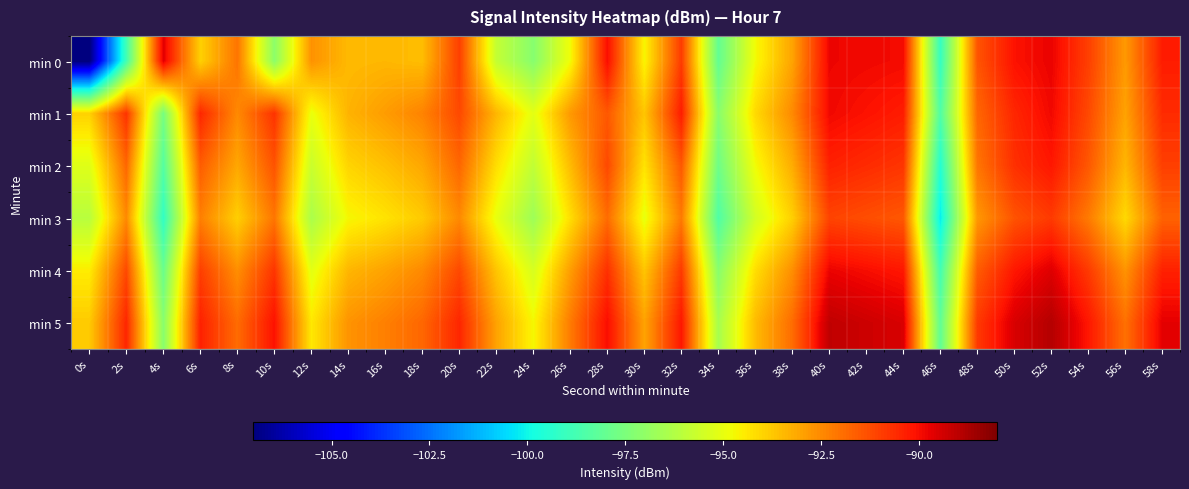

Reading left to right, transcribe all the data shown in this chart.

min 0: 0s=-107.1	2s=-98.8	4s=-89.6	6s=-93.9	8s=-92.1	10s=-97.1	12s=-92.7	14s=-93.5	16s=-93.4	18s=-93.5	20s=-91.0	22s=-95.8	24s=-97.2	26s=-94.8	28s=-90.0	30s=-94.6	32s=-90.9	34s=-98.1	36s=-94.8	38s=-93.0	40s=-89.8	42s=-89.9	44s=-89.9	46s=-99.1	48s=-91.4	50s=-90.1	52s=-89.8	54s=-91.0	56s=-92.8	58s=-90.3
min 1: 0s=-94.0	2s=-90.8	4s=-97.6	6s=-90.5	8s=-92.5	10s=-90.8	12s=-95.0	14s=-93.3	16s=-92.9	18s=-92.4	20s=-91.2	22s=-93.4	24s=-95.1	26s=-92.8	28s=-91.5	30s=-93.7	32s=-90.3	34s=-97.2	36s=-94.1	38s=-92.5	40s=-89.9	42s=-90.1	44s=-90.3	46s=-98.5	48s=-91.8	50s=-90.5	52s=-89.9	54s=-91.2	56s=-93.0	58s=-90.6
min 2: 0s=-95.2	2s=-91.8	4s=-98.4	6s=-91.6	8s=-93.1	10s=-91.4	12s=-95.7	14s=-94.0	16s=-93.6	18s=-93.1	20s=-91.8	22s=-94.2	24s=-95.9	26s=-93.5	28s=-91.2	30s=-94.3	32s=-91.5	34s=-97.8	36s=-94.8	38s=-93.2	40s=-90.4	42s=-90.6	44s=-90.8	46s=-99.5	48s=-92.1	50s=-90.7	52s=-90.2	54s=-91.5	56s=-93.4	58s=-91.0
min 3: 0s=-96.1	2s=-92.5	4s=-99.2	6s=-92.3	8s=-93.9	10s=-92.1	12s=-96.4	14s=-94.7	16s=-94.3	18s=-93.8	20s=-92.5	22s=-95.0	24s=-96.7	26s=-94.2	28s=-91.9	30s=-95.0	32s=-92.2	34s=-98.5	36s=-95.5	38s=-93.9	40s=-91.1	42s=-91.3	44s=-91.5	46s=-100.2	48s=-92.8	50s=-91.4	52s=-90.9	54s=-92.2	56s=-94.1	58s=-91.7
min 4: 0s=-94.5	2s=-91.2	4s=-97.9	6s=-91.0	8s=-92.6	10s=-90.8	12s=-95.1	14s=-93.4	16s=-93.0	18s=-92.5	20s=-91.2	22s=-93.7	24s=-95.4	26s=-92.9	28s=-90.7	30s=-93.7	32s=-90.9	34s=-97.2	36s=-94.2	38s=-92.6	40s=-89.8	42s=-90.0	44s=-90.2	46s=-98.8	48s=-91.6	50s=-90.2	52s=-89.6	54s=-90.9	56s=-92.7	58s=-90.4
min 5: 0s=-93.8	2s=-90.5	4s=-97.2	6s=-90.4	8s=-91.9	10s=-90.1	12s=-94.4	14s=-92.7	16s=-92.3	18s=-91.8	20s=-90.5	22s=-93.0	24s=-94.7	26s=-92.2	28s=-90.0	30s=-93.0	32s=-90.2	34s=-96.5	36s=-93.5	38s=-91.9	40s=-89.1	42s=-89.3	44s=-89.5	46s=-98.1	48s=-90.9	50s=-89.5	52s=-88.9	54s=-90.2	56s=-92.0	58s=-89.7